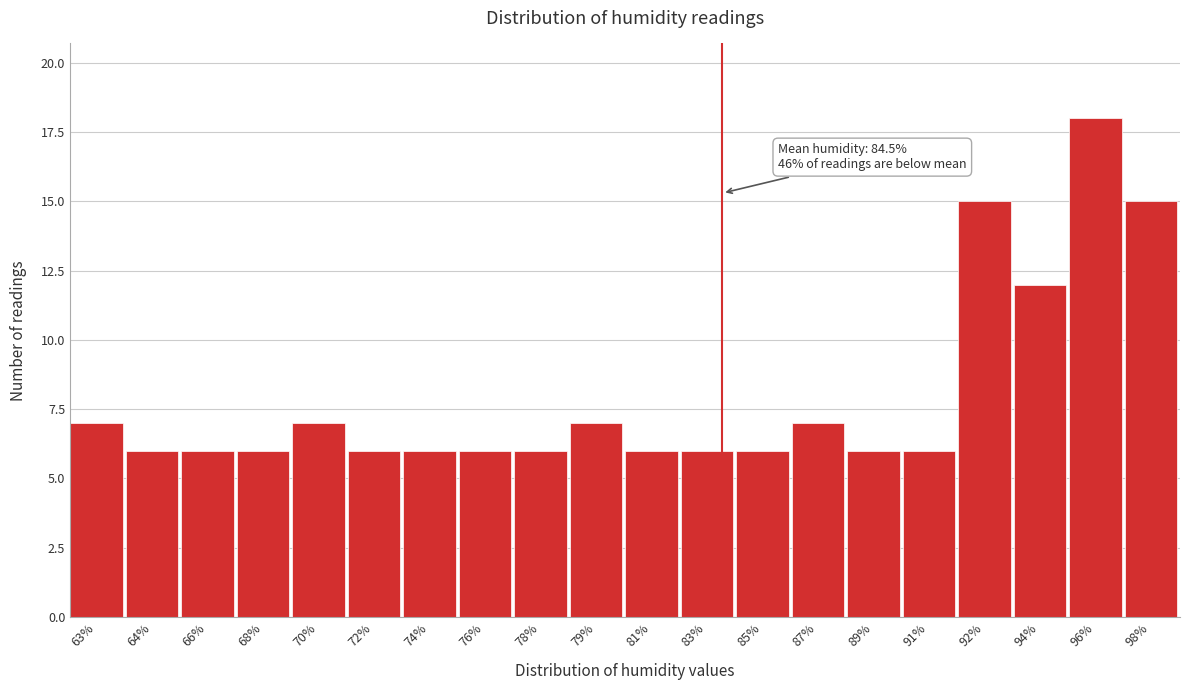

Reading left to right, transcribe all the data shown in this chart.

63%=7	64%=6	66%=6	68%=6	70%=7	72%=6	74%=6	76%=6	78%=6	79%=7	81%=6	83%=6	85%=6	87%=7	89%=6	91%=6	92%=15	94%=12	96%=18	98%=15